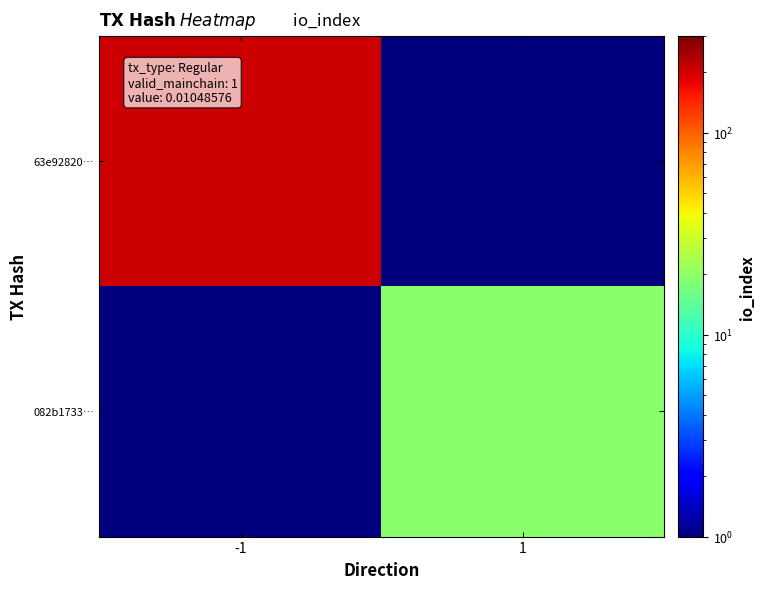

What is the spread (max minus min) of values at -1?

200.5